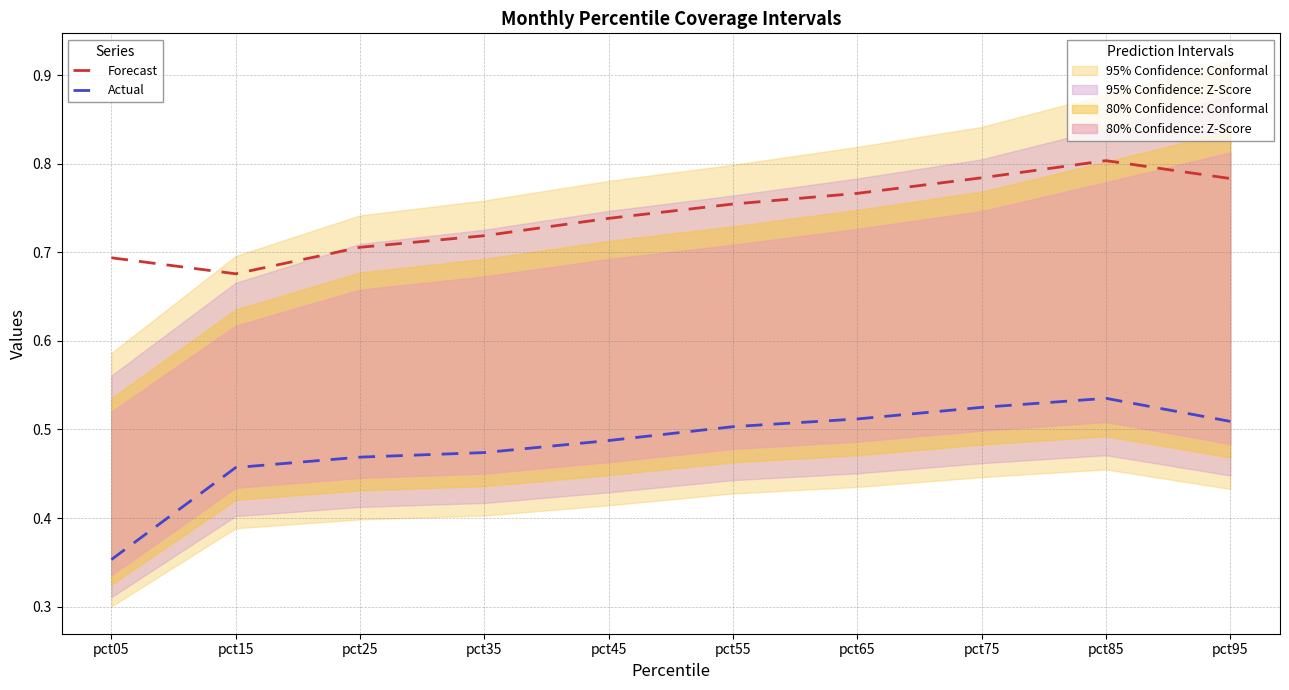

What is the spread (max minus min) of values at pct45?

0.3